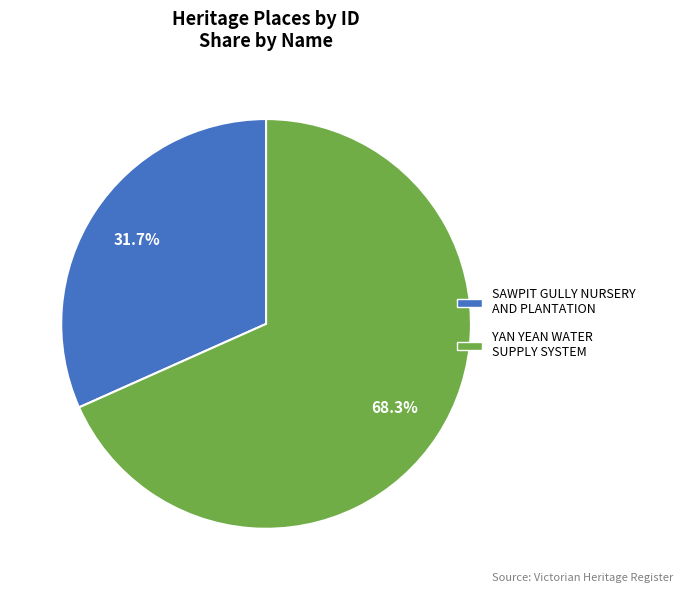

Does SAWPIT GULLY NURSERY AND PLANTATION represent more than half of the total?

No